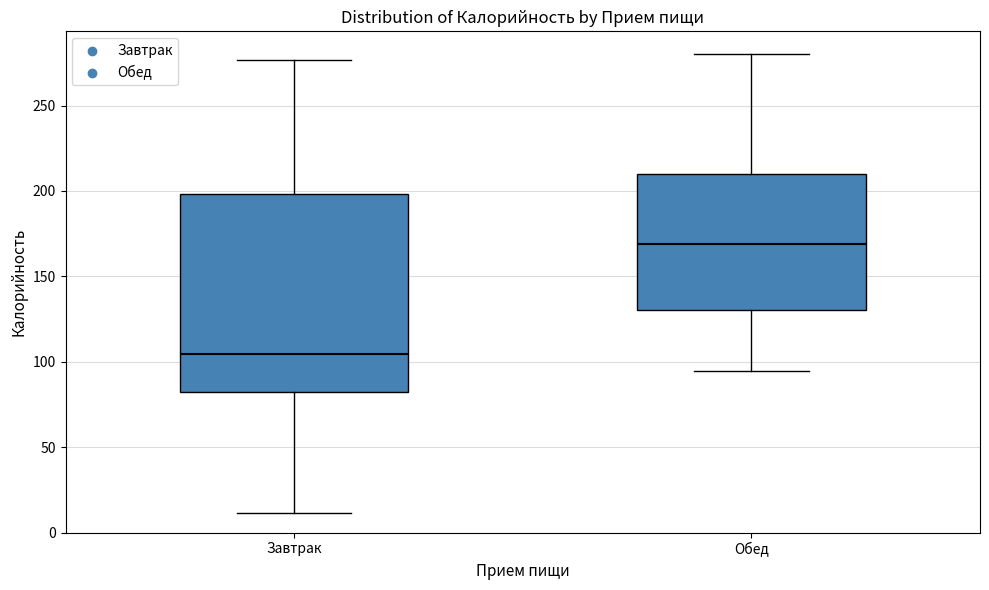

Comparing the boxes themselves (not the whiskers), which one is the tallest?

Завтрак